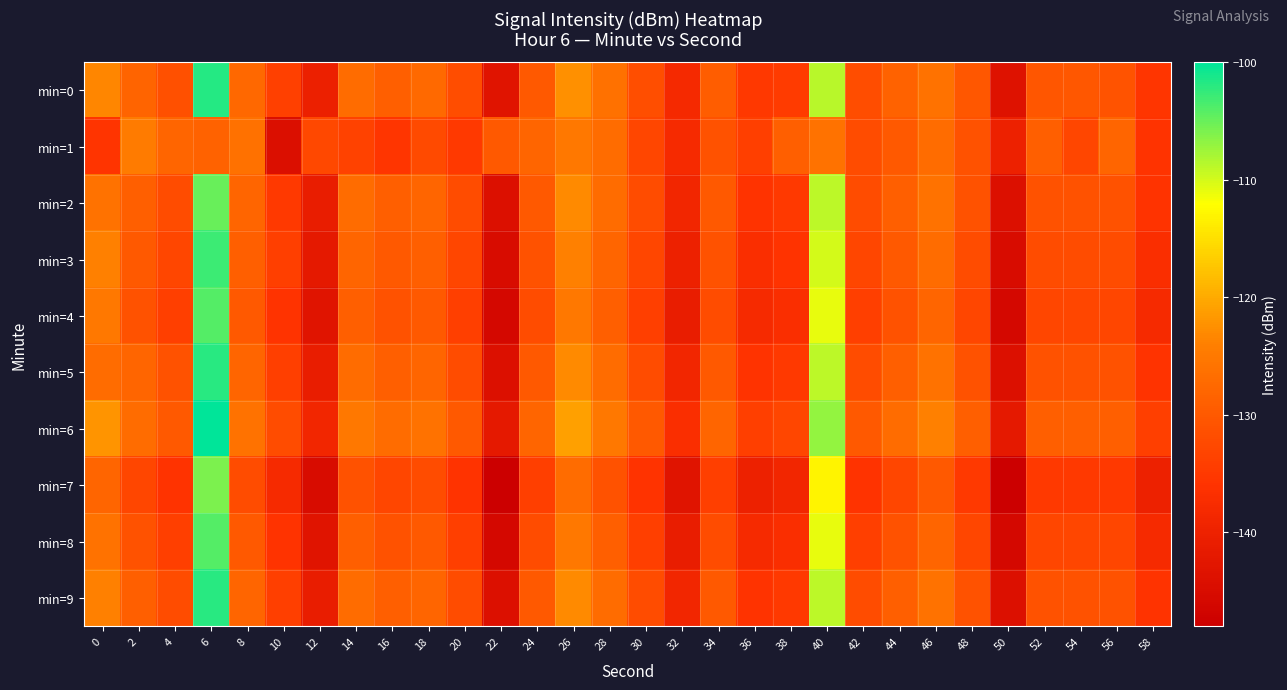

Reading left to right, what are all the values shown in this chart?

min=0: 0=-123.4	2=-128.2	4=-131.5	6=-101.8	8=-127.7	10=-133.8	12=-140.4	14=-127.0	16=-128.9	18=-127.5	20=-131.7	22=-143.1	24=-130.0	26=-122.4	28=-126.1	30=-131.5	32=-138.1	34=-129.3	36=-135.2	38=-134.6	40=-108.7	42=-131.7	44=-128.5	46=-125.9	48=-130.3	50=-143.5	52=-130.4	54=-130.2	56=-130.8	58=-135.5
min=1: 0=-135.8	2=-124.6	4=-128.1	6=-128.6	8=-126.2	10=-144.3	12=-132.5	14=-133.5	16=-135.4	18=-132.4	20=-135.0	22=-130.0	24=-128.0	26=-125.0	28=-127.0	30=-133.0	32=-138.0	34=-131.0	36=-134.0	38=-129.0	40=-126.0	42=-132.0	44=-130.0	46=-127.0	48=-131.0	50=-140.0	52=-129.0	54=-133.0	56=-128.0	58=-136.0
min=2: 0=-126.0	2=-129.0	4=-132.0	6=-105.0	8=-128.0	10=-135.0	12=-141.0	14=-127.0	16=-129.0	18=-128.0	20=-132.0	22=-144.0	24=-130.0	26=-123.0	28=-127.0	30=-132.0	32=-139.0	34=-130.0	36=-136.0	38=-135.0	40=-109.0	42=-132.0	44=-129.0	46=-126.0	48=-131.0	50=-144.0	52=-131.0	54=-131.0	56=-131.0	58=-136.0
min=3: 0=-124.0	2=-130.0	4=-133.0	6=-103.0	8=-129.0	10=-134.0	12=-142.0	14=-128.0	16=-130.0	18=-129.0	20=-133.0	22=-145.0	24=-131.0	26=-124.0	28=-128.0	30=-133.0	32=-140.0	34=-131.0	36=-137.0	38=-136.0	40=-110.0	42=-133.0	44=-130.0	46=-127.0	48=-132.0	50=-145.0	52=-132.0	54=-132.0	56=-132.0	58=-137.0
min=4: 0=-125.0	2=-131.0	4=-134.0	6=-104.0	8=-130.0	10=-136.0	12=-143.0	14=-129.0	16=-131.0	18=-130.0	20=-134.0	22=-146.0	24=-132.0	26=-125.0	28=-129.0	30=-134.0	32=-141.0	34=-132.0	36=-138.0	38=-137.0	40=-111.0	42=-134.0	44=-131.0	46=-128.0	48=-133.0	50=-146.0	52=-133.0	54=-133.0	56=-133.0	58=-138.0
min=5: 0=-127.0	2=-128.0	4=-131.0	6=-102.0	8=-128.0	10=-134.0	12=-141.0	14=-127.0	16=-129.0	18=-128.0	20=-132.0	22=-144.0	24=-130.0	26=-123.0	28=-127.0	30=-132.0	32=-139.0	34=-130.0	36=-136.0	38=-135.0	40=-109.0	42=-132.0	44=-129.0	46=-126.0	48=-131.0	50=-144.0	52=-131.0	54=-131.0	56=-131.0	58=-136.0
min=6: 0=-122.0	2=-127.0	4=-130.0	6=-100.0	8=-126.0	10=-132.0	12=-139.0	14=-125.0	16=-127.0	18=-126.0	20=-130.0	22=-142.0	24=-128.0	26=-121.0	28=-125.0	30=-130.0	32=-137.0	34=-128.0	36=-134.0	38=-133.0	40=-107.0	42=-130.0	44=-127.0	46=-124.0	48=-129.0	50=-142.0	52=-129.0	54=-129.0	56=-129.0	58=-134.0
min=7: 0=-128.0	2=-133.0	4=-136.0	6=-106.0	8=-132.0	10=-138.0	12=-145.0	14=-131.0	16=-133.0	18=-132.0	20=-136.0	22=-148.0	24=-134.0	26=-127.0	28=-131.0	30=-136.0	32=-143.0	34=-134.0	36=-140.0	38=-139.0	40=-113.0	42=-136.0	44=-133.0	46=-130.0	48=-135.0	50=-148.0	52=-135.0	54=-135.0	56=-135.0	58=-140.0
min=8: 0=-126.0	2=-131.0	4=-134.0	6=-104.0	8=-130.0	10=-136.0	12=-143.0	14=-129.0	16=-131.0	18=-130.0	20=-134.0	22=-146.0	24=-132.0	26=-125.0	28=-129.0	30=-134.0	32=-141.0	34=-132.0	36=-138.0	38=-137.0	40=-111.0	42=-134.0	44=-131.0	46=-128.0	48=-133.0	50=-146.0	52=-133.0	54=-133.0	56=-133.0	58=-138.0
min=9: 0=-124.0	2=-129.0	4=-132.0	6=-102.0	8=-128.0	10=-134.0	12=-141.0	14=-127.0	16=-129.0	18=-128.0	20=-132.0	22=-144.0	24=-130.0	26=-123.0	28=-127.0	30=-132.0	32=-139.0	34=-130.0	36=-136.0	38=-135.0	40=-109.0	42=-132.0	44=-129.0	46=-126.0	48=-131.0	50=-144.0	52=-131.0	54=-131.0	56=-131.0	58=-136.0